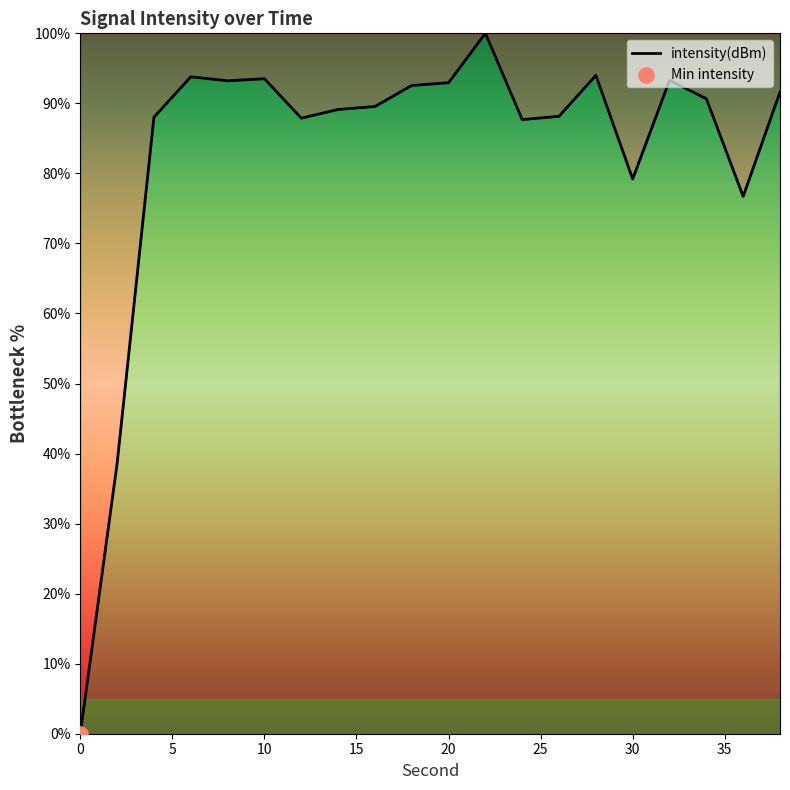

What is the greatest value displayed?

100.0